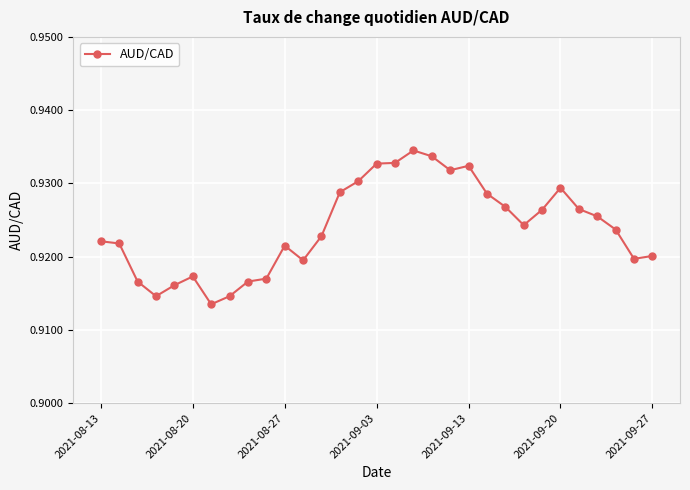

Count the values in the range 0 to 1.

31